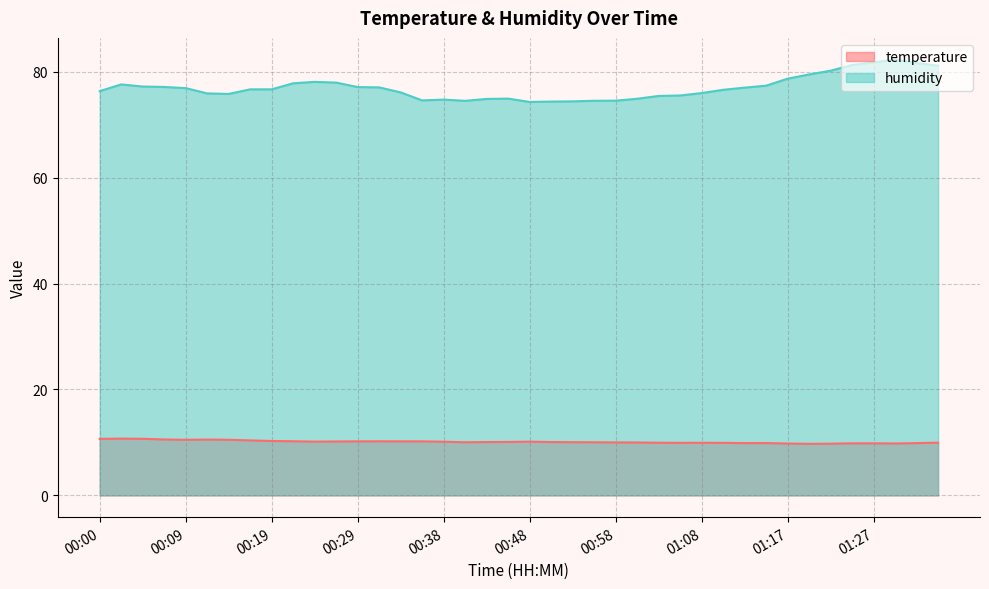

At which label is humidity closest to 78?

00:26